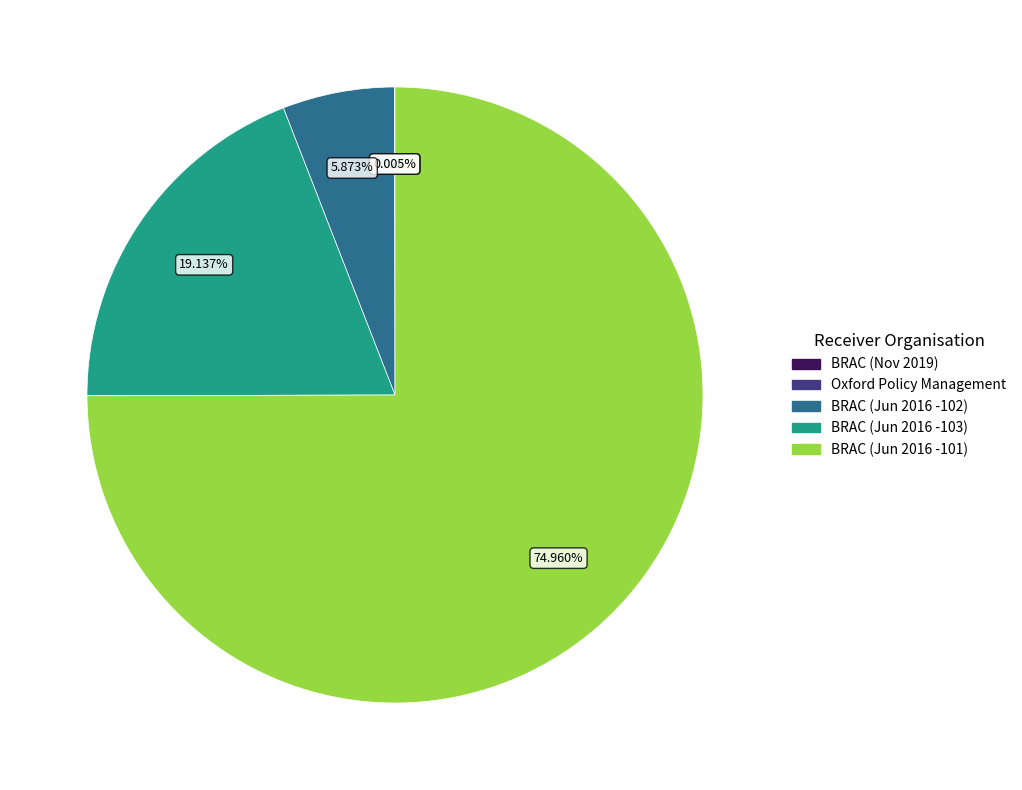

Which category has the biggest portion of the pie?

BRAC (Jun 2016 -101)